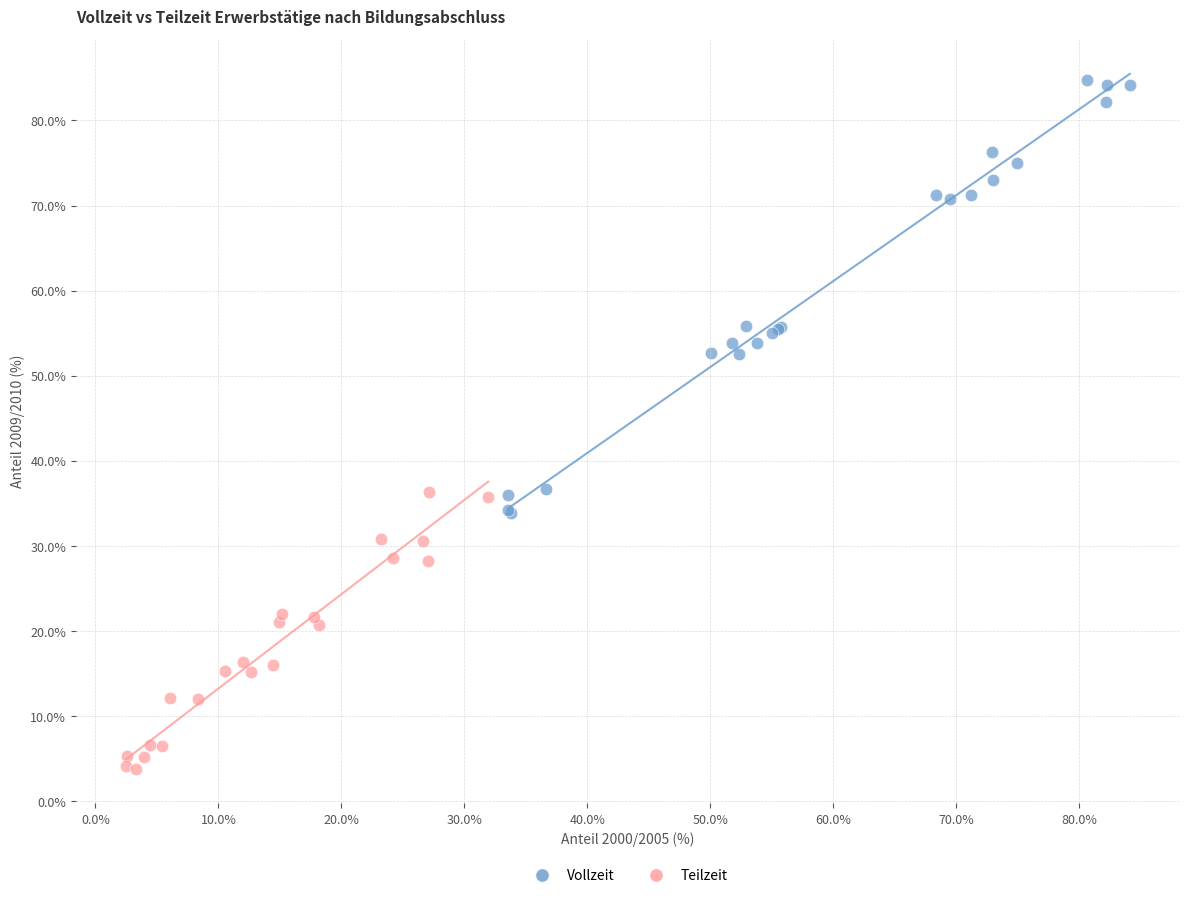

Which series reaches the maximum Y coordinate?

Vollzeit